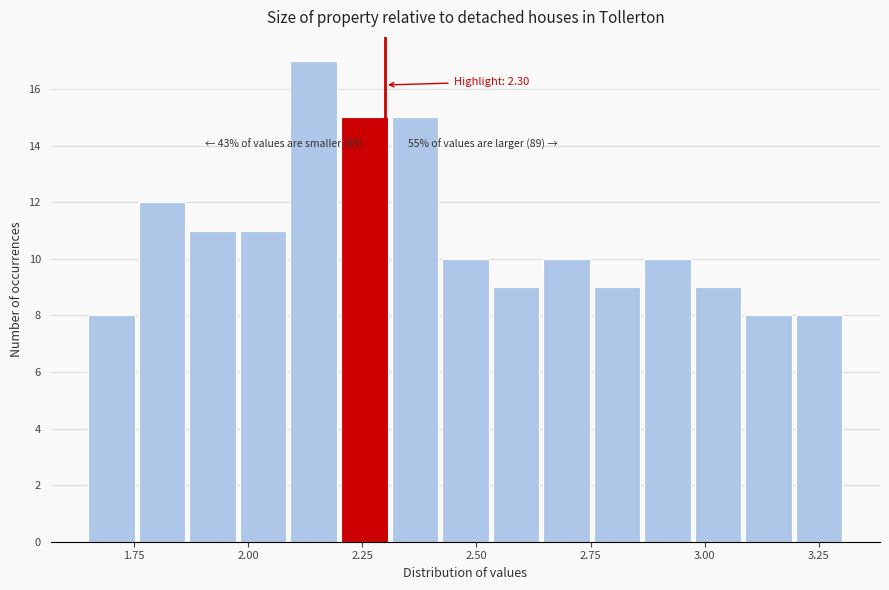

Read against the x-axis, roughly where is the centre of the tallest bar?

2.15